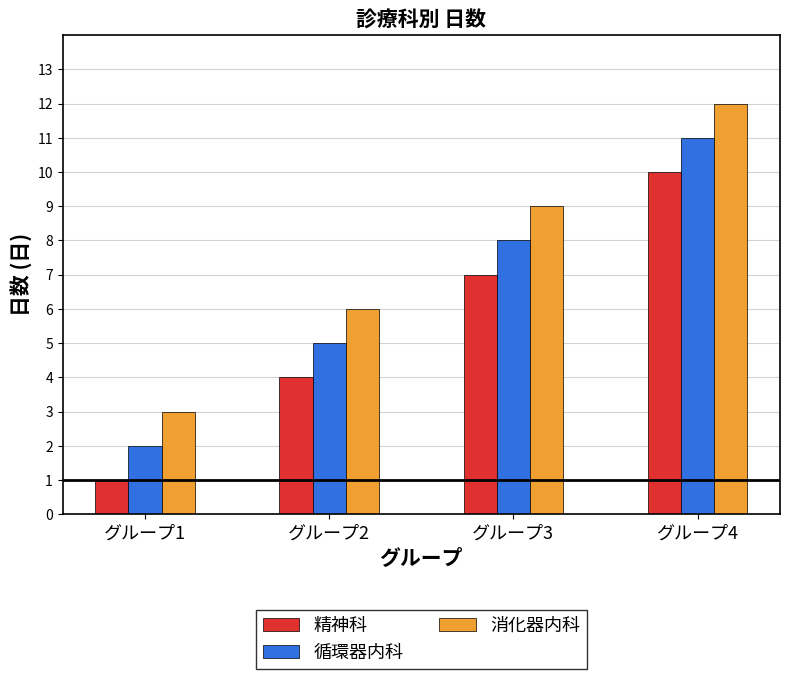

The value of 循環器内科 at グループ3 is 8. True or false?

True